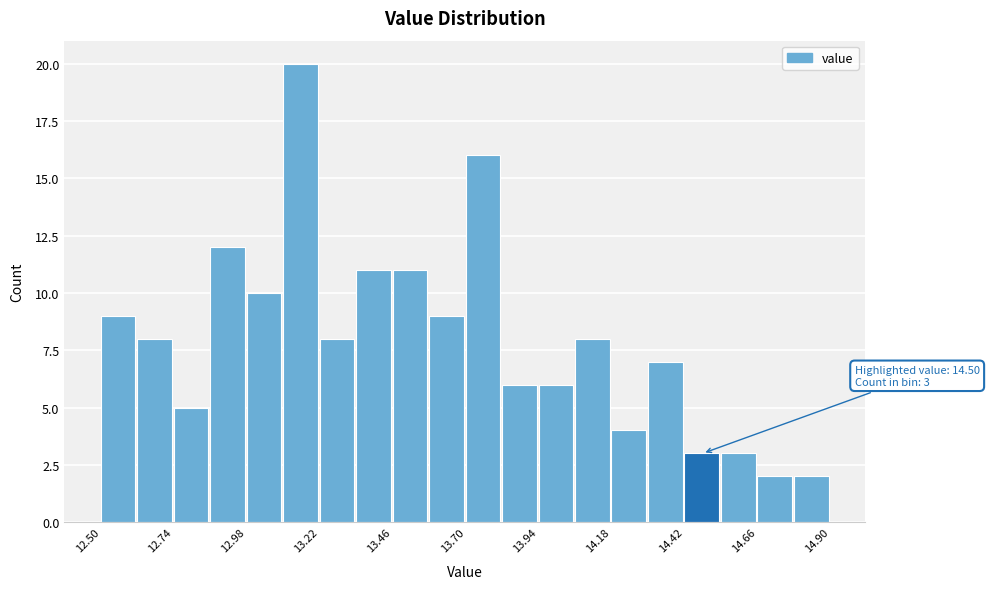

Around what value on the x-axis is the tallest bar? Give the approximate position of its centre, as read against the axis.

13.15